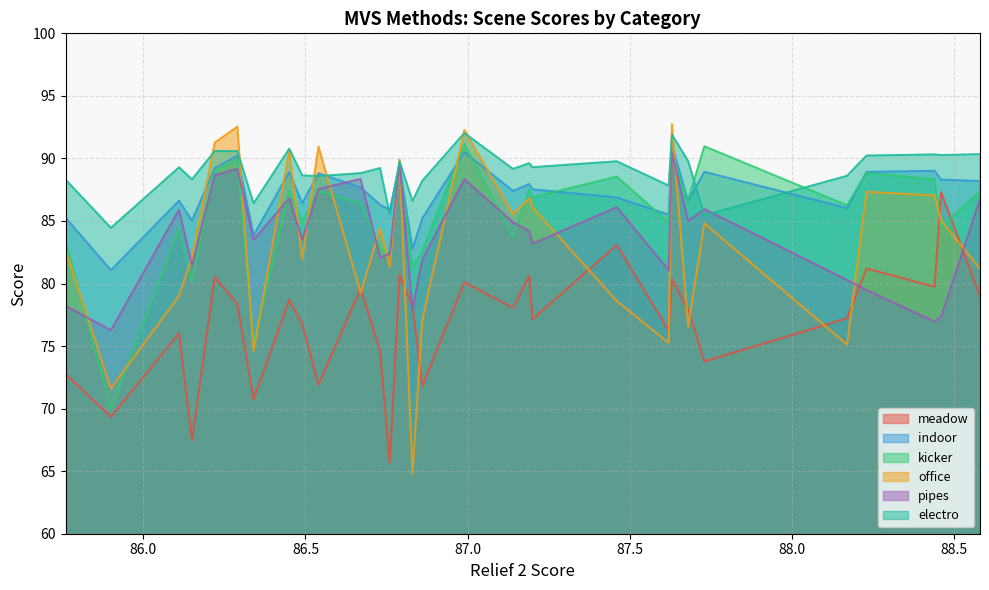

Is the value of electro at 88.46 greater than the value of meadow at 86.22?

Yes